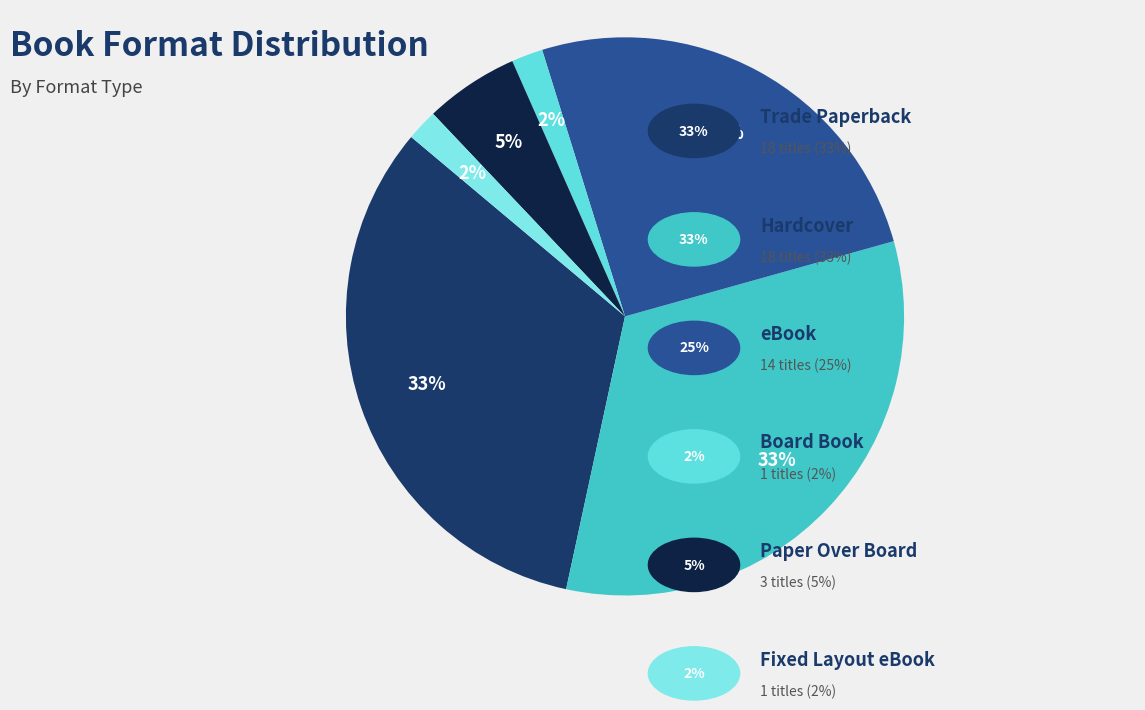

Rank the categories by value from highest to lowest.

Trade Paperback, Hardcover, eBook, Paper Over Board, Board Book, Fixed Layout eBook